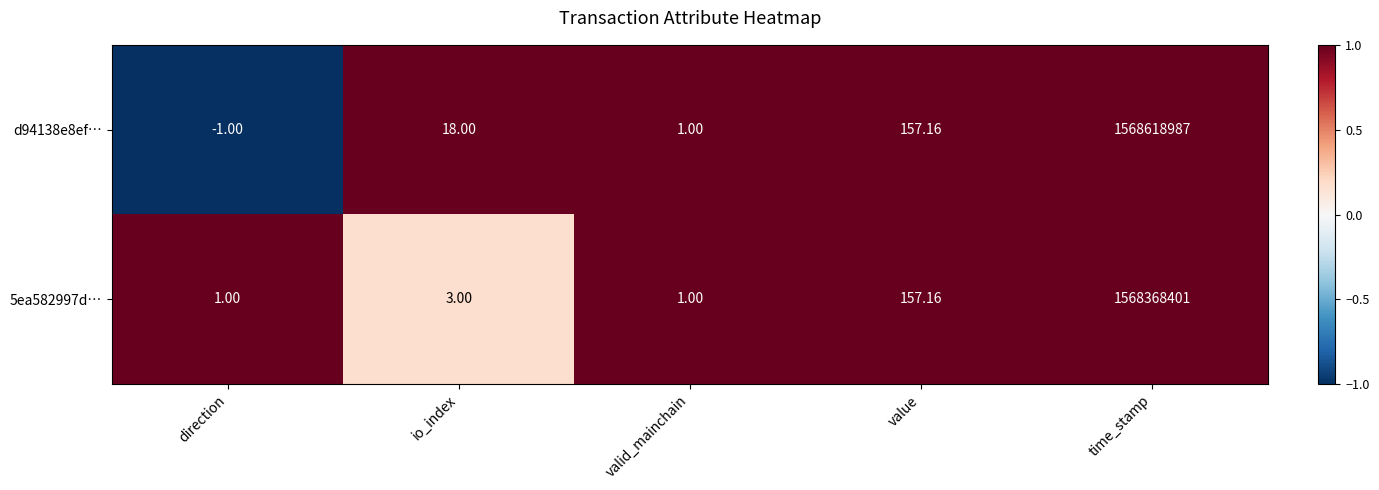

Is the value of d94138e8ef… at time_stamp greater than the value of 5ea582997d… at time_stamp?

Yes